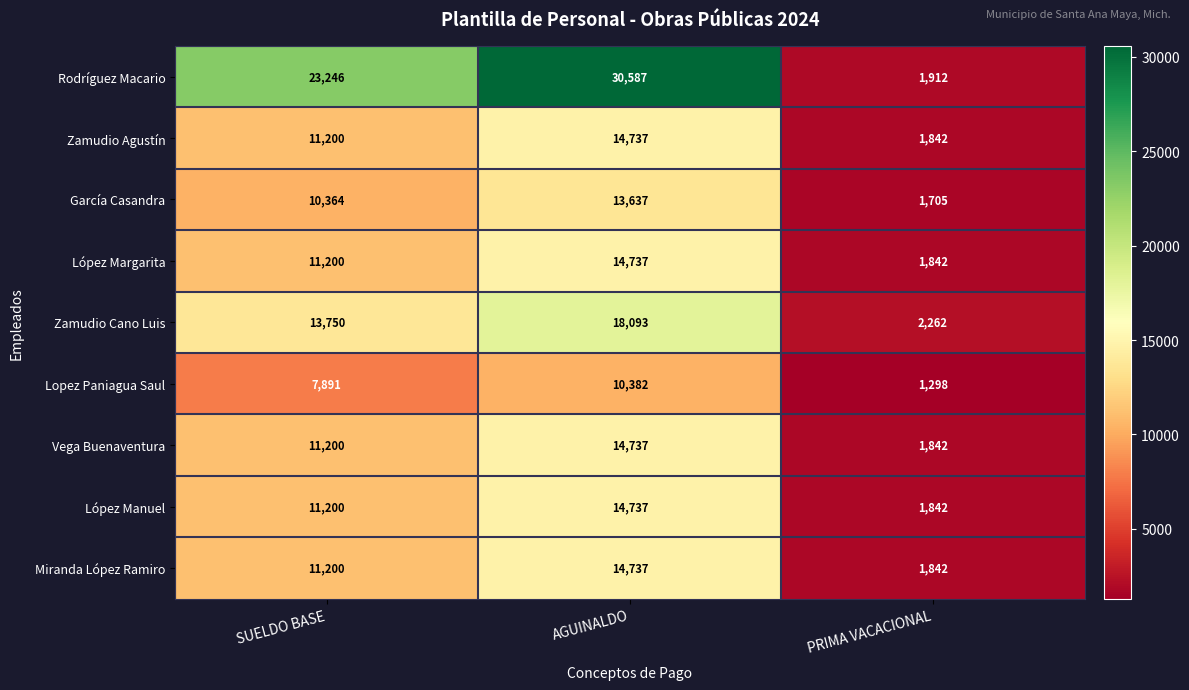

What value does the López Margarita series have at AGUINALDO?

14737